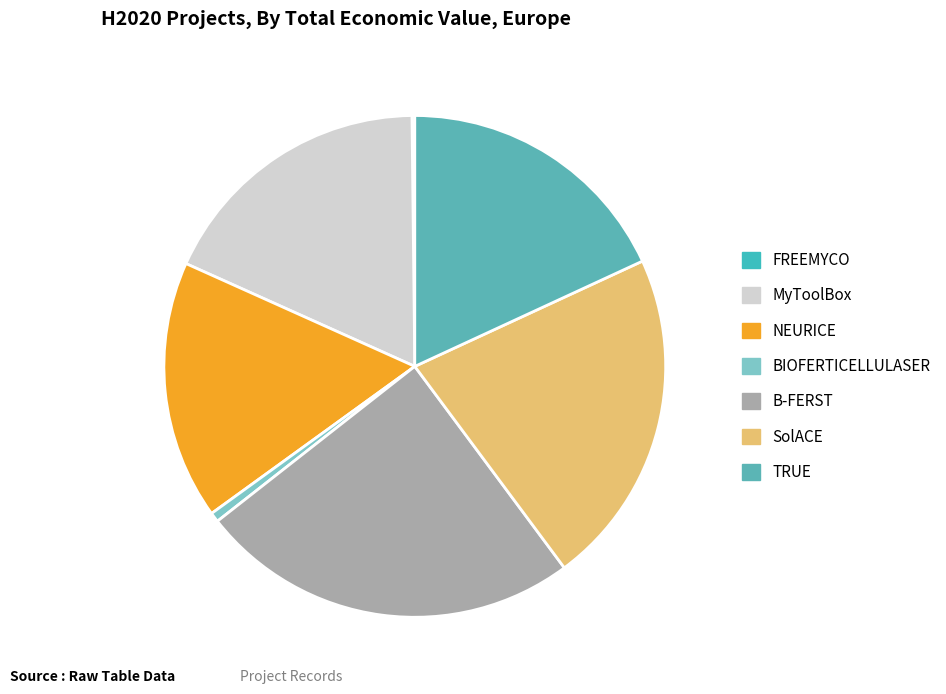

To the nearest percent, what is the difference between the BIOFERTICELLULASER and TRUE slice percentages?

17%